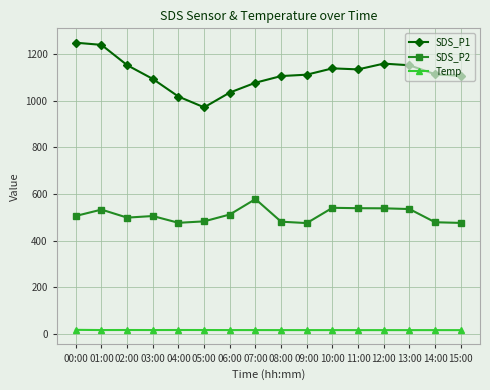

What is the sum of the SDS_P1 values at 13:00 and 03:00?

2244.0